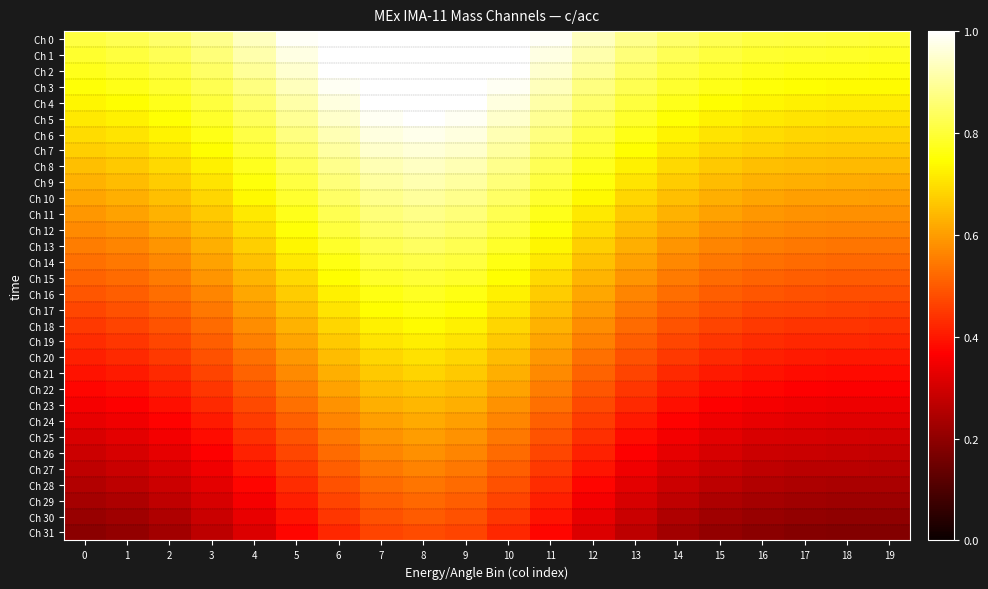

What is the greatest value displayed?

1.1